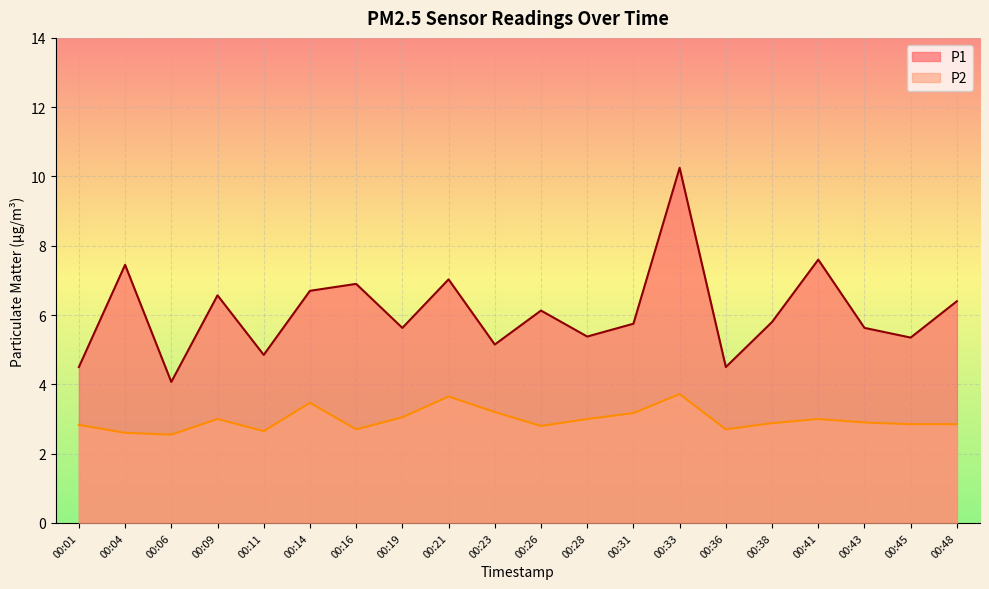

What is the difference between the maximum and second lowest values in the P1 series?

5.8